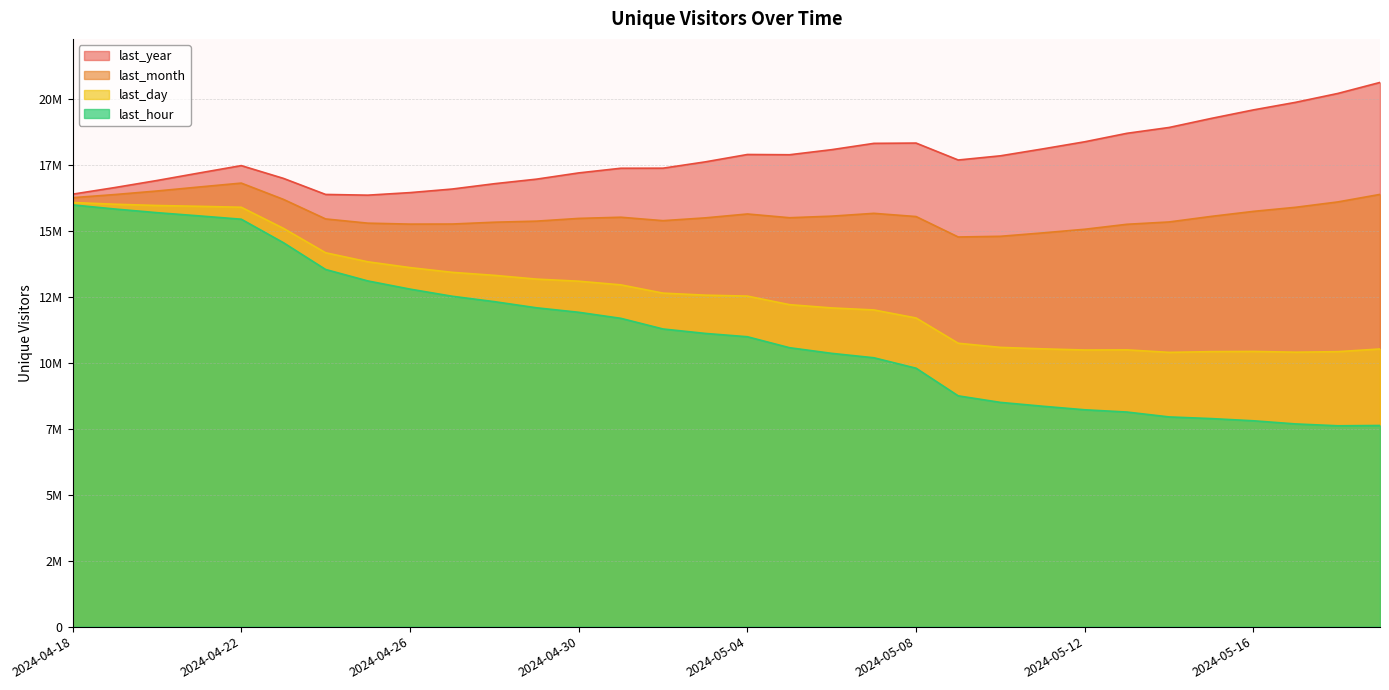

Rank the series by their maximum value, from lowest to highest.

last_hour, last_day, last_month, last_year